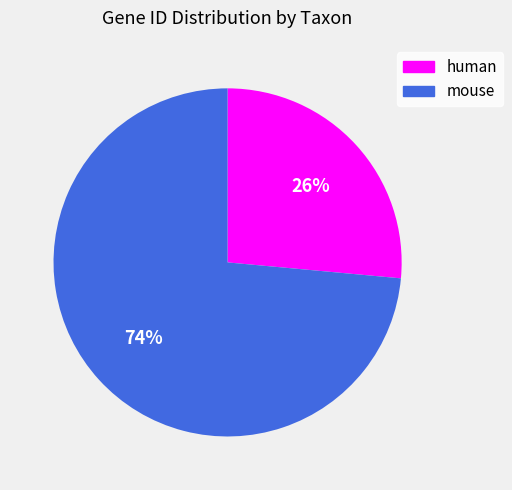

Rank the categories by value from lowest to highest.

human, mouse